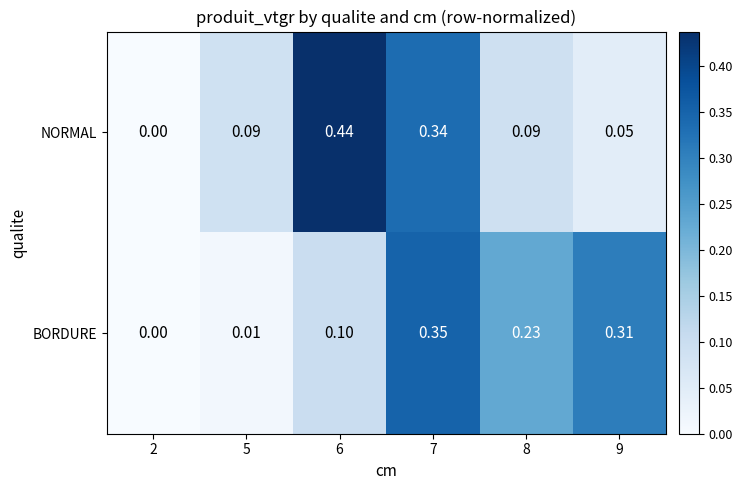

Which series has the largest total across all categories?

NORMAL